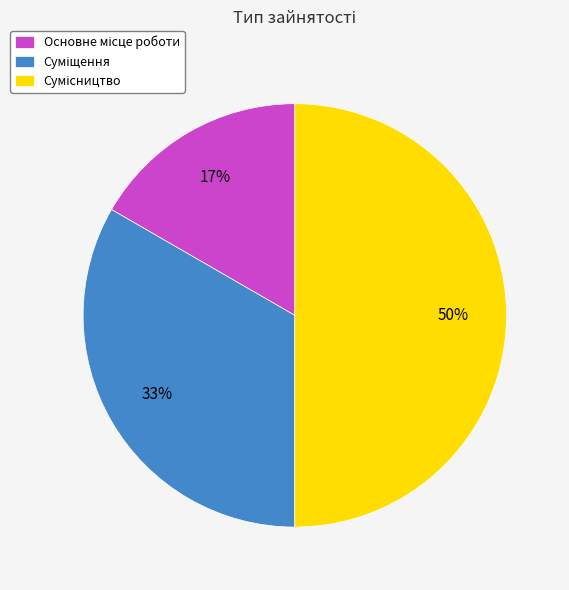

To the nearest percent, what is the difference between the largest and smallest slice percentages?

33%